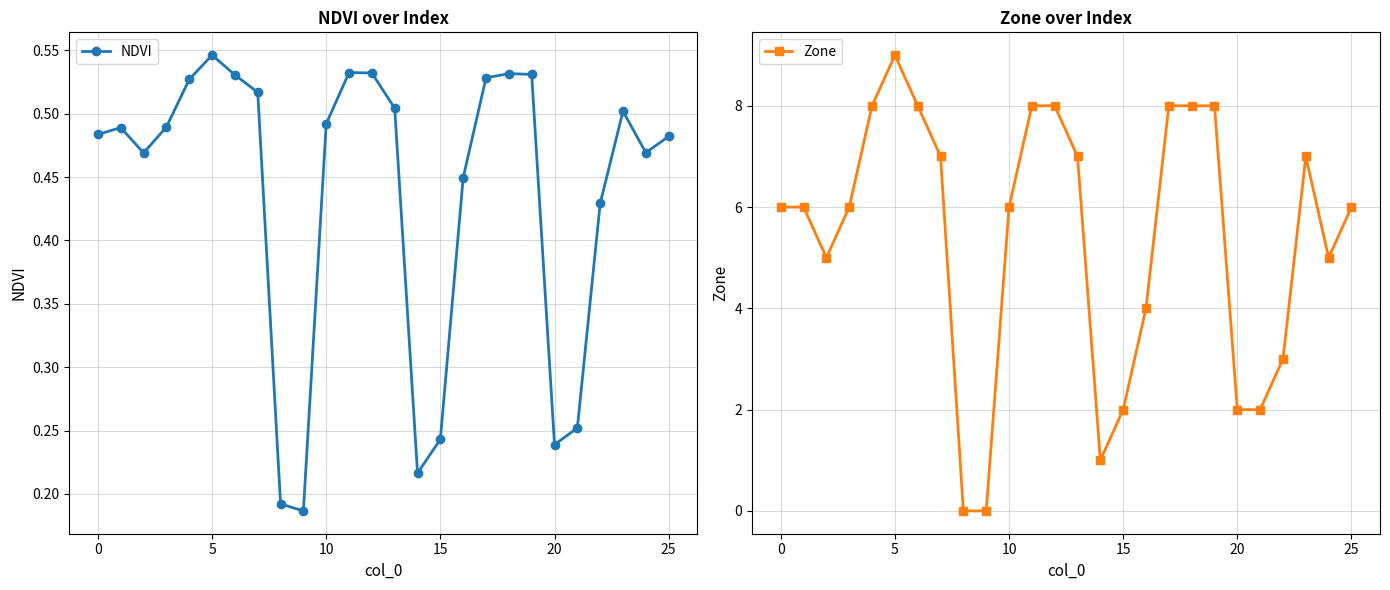

Which series has the widest spread of values?

Zone